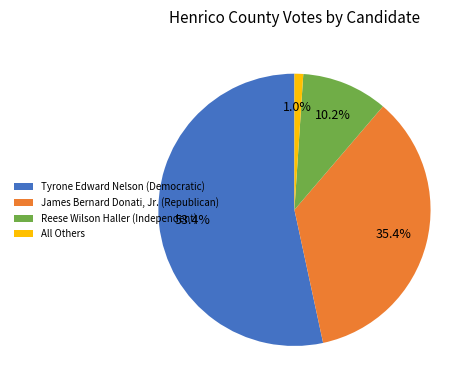

Which has a higher value, Tyrone Edward Nelson (Democratic) or James Bernard Donati, Jr. (Republican)?

Tyrone Edward Nelson (Democratic)